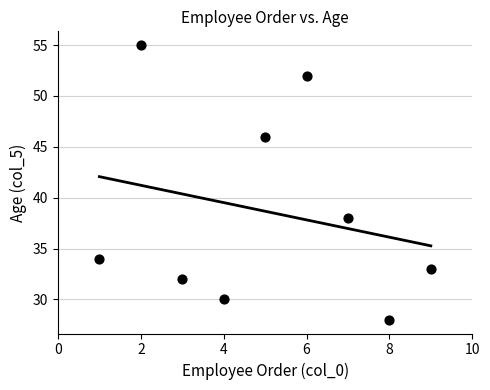

What Y value in the scatter plot is closest to 41?

38